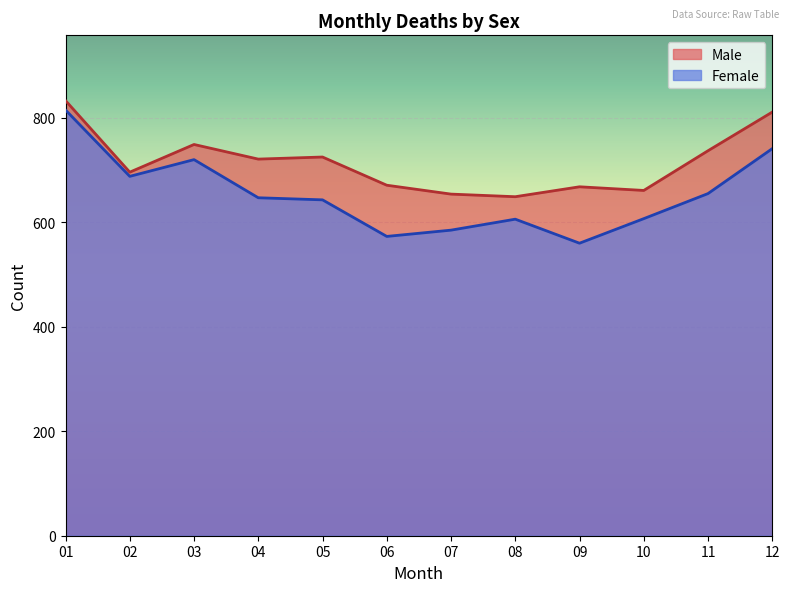

Which category has the highest value across all series?

01